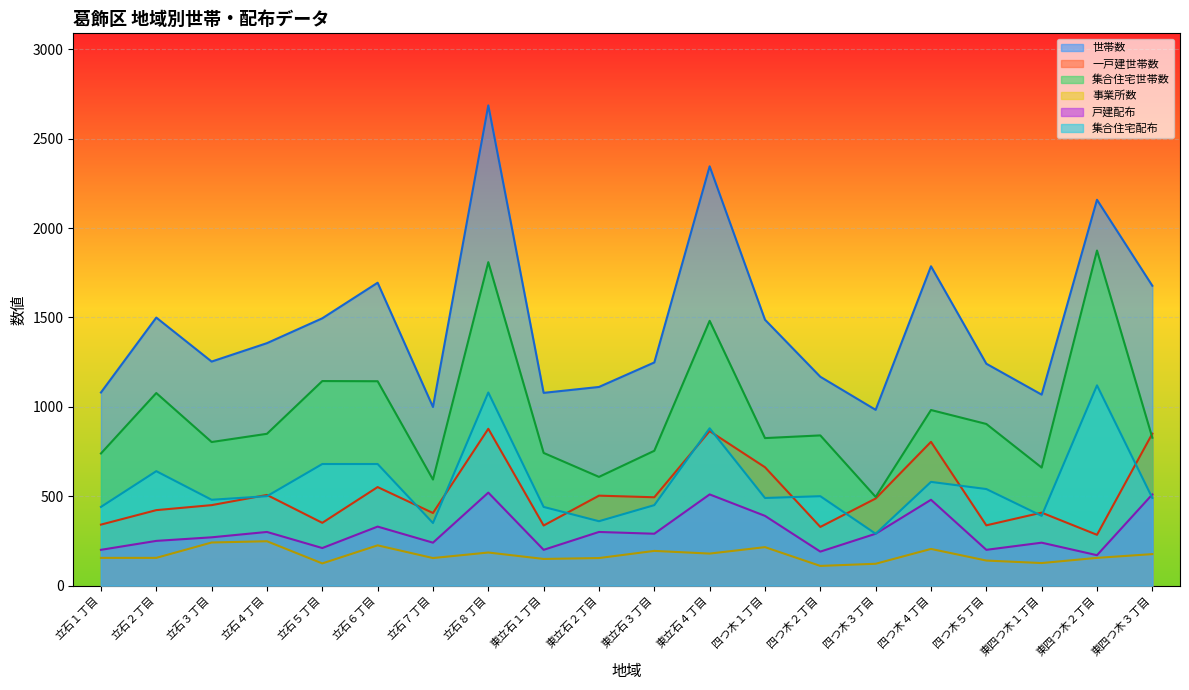

At which label does 集合住宅世帯数 reach its minimum?

四つ木３丁目